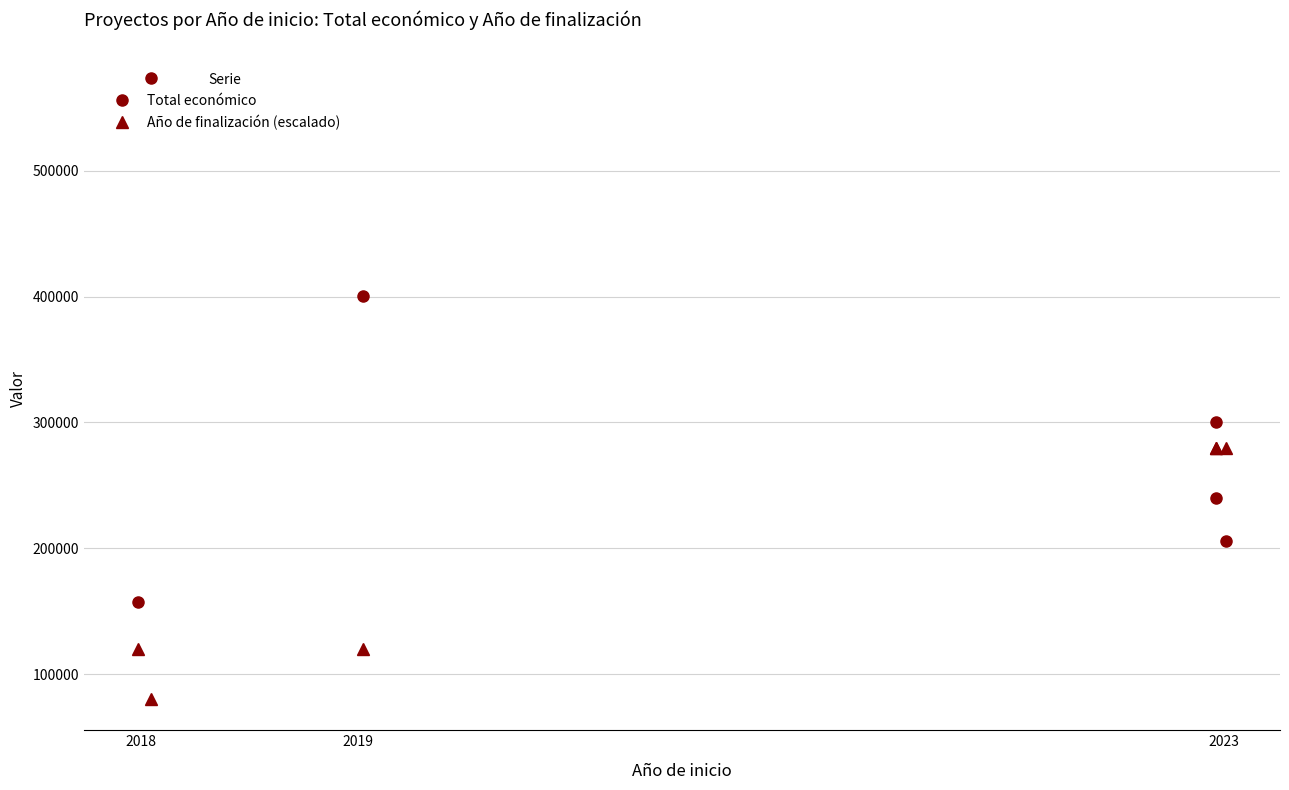

True or false: Año de finalización (escalado) and Total económico intersect in this chart.

True